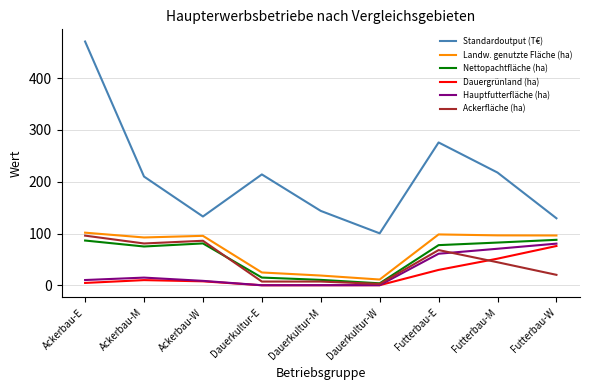

Which series has the largest total across all categories?

Standardoutput (T€)